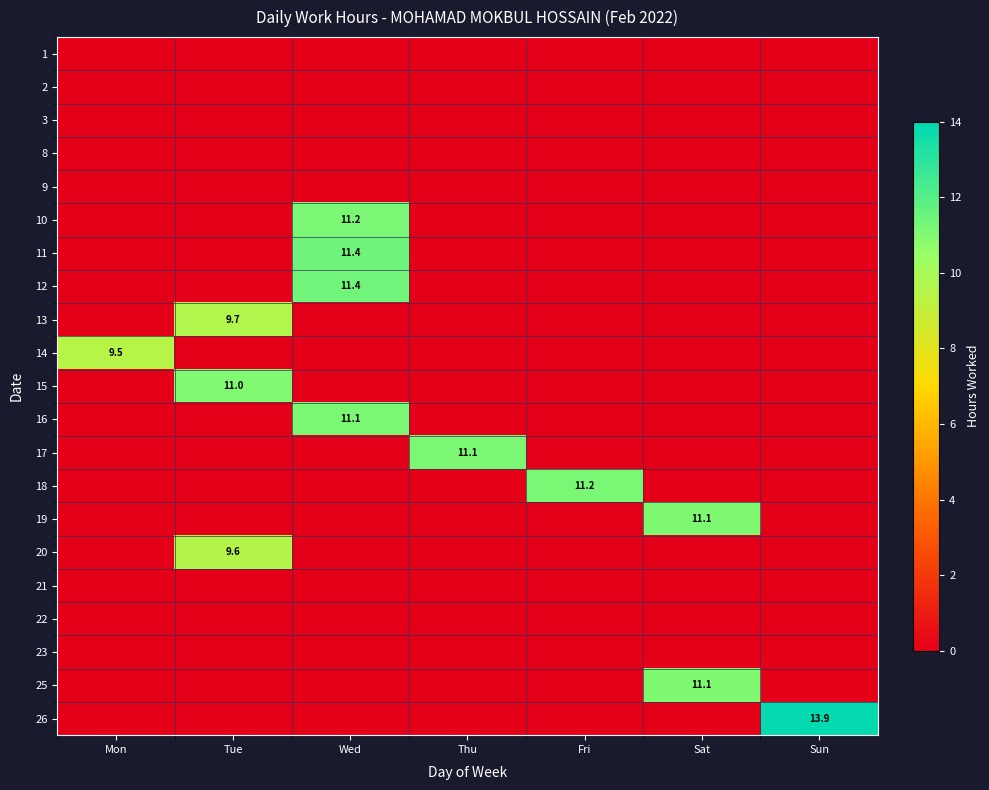

At how many categories does at least one series exceed 2?

7